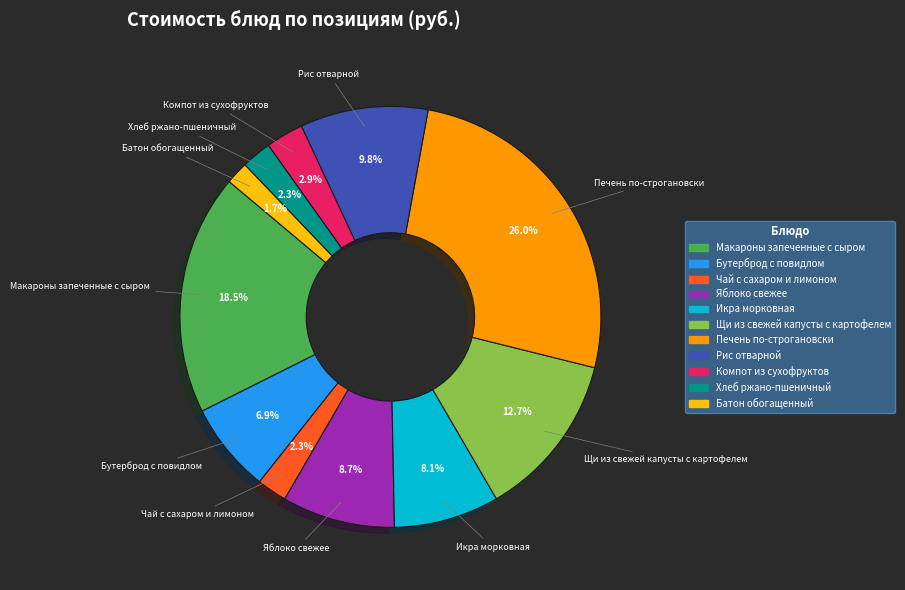

Is Печень по-строгановски the majority of the pie?

No